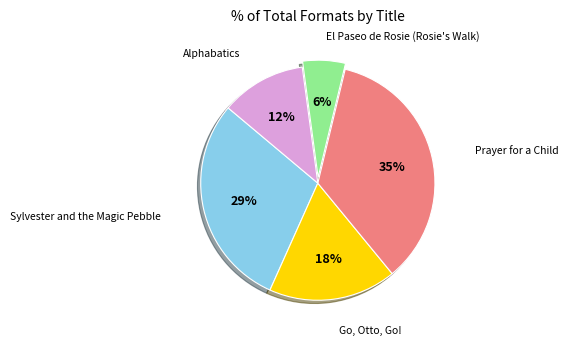

True or false: Go, Otto, Go! accounts for 18% of the total.

True